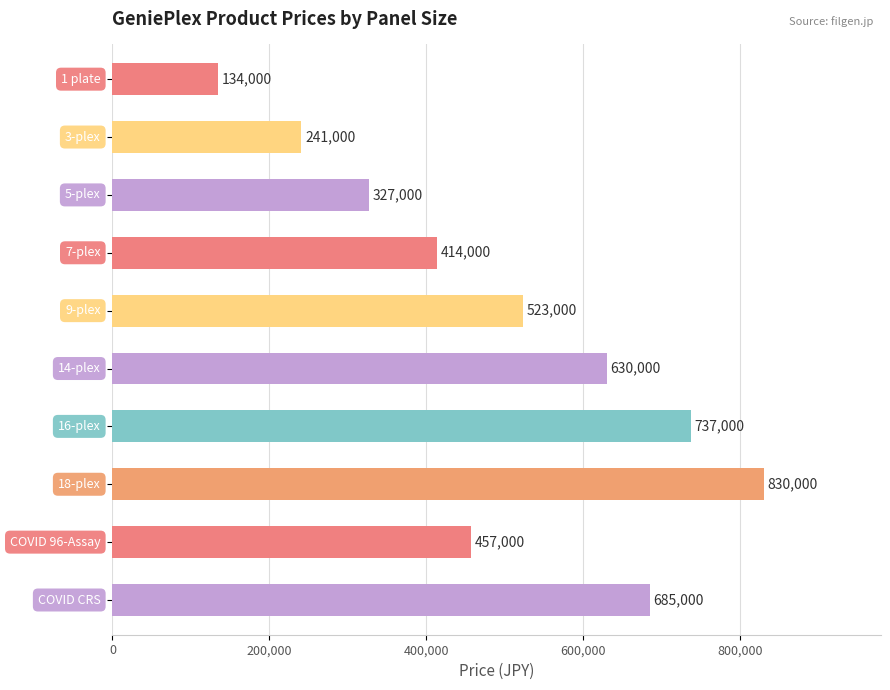

What is the difference between the second highest and second lowest values?

496000